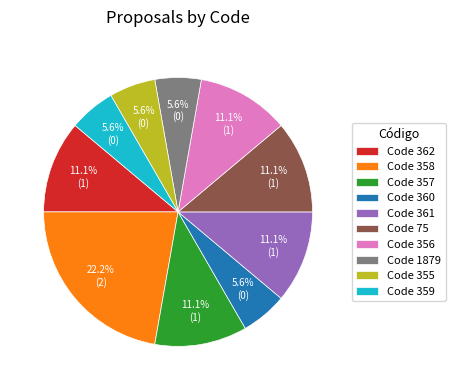

Does any single category account for the majority?

No